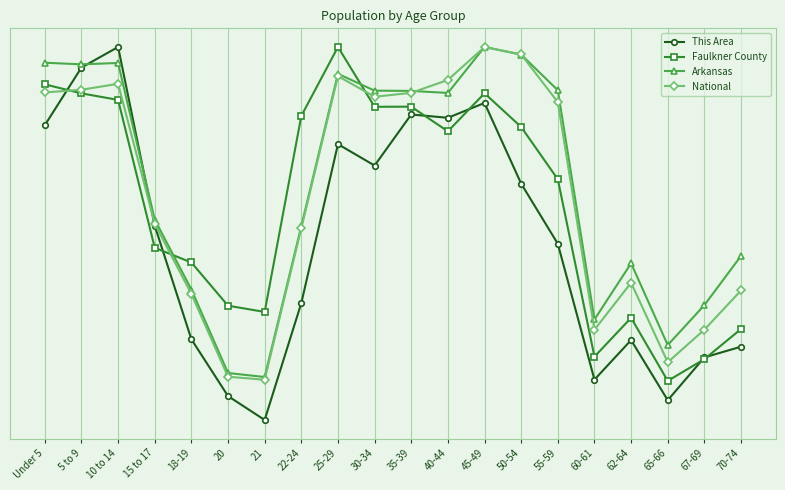

What are all the series names shown in the legend?

This Area, Faulkner County, Arkansas, National